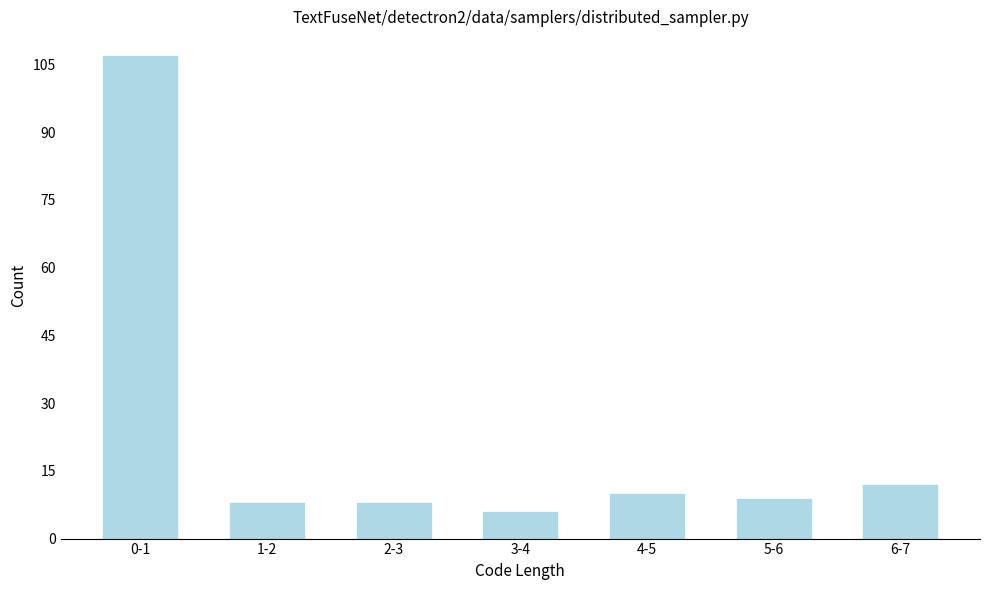

Reading left to right, what are all the values shown in this chart?

107	8	8	6	10	9	12